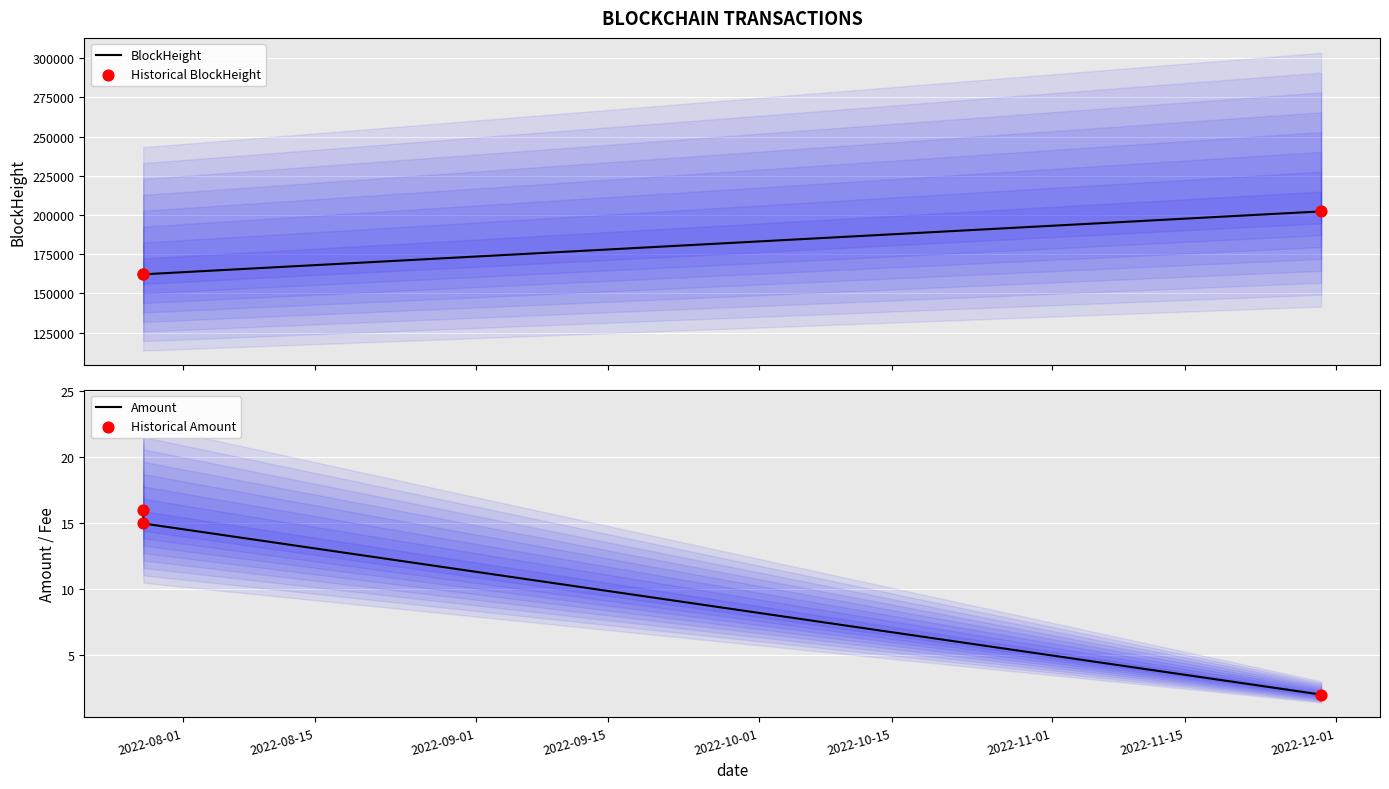

What is the maximum value for BlockHeight?

202255